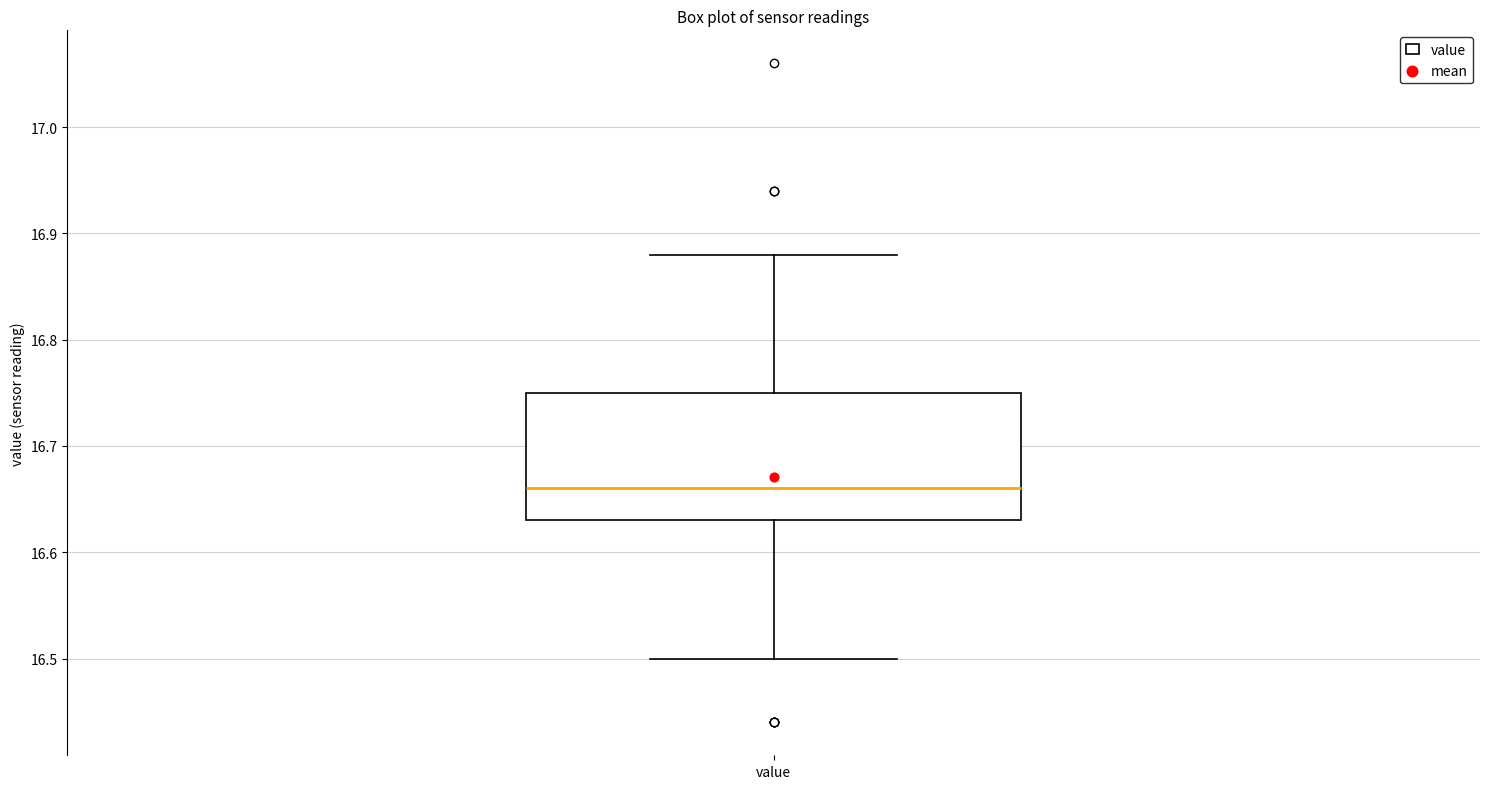

Where does the upper whisker of the box for value end on the y-axis? The values are not printed on the chart, so give them approximately, as read against the axis.

16.88